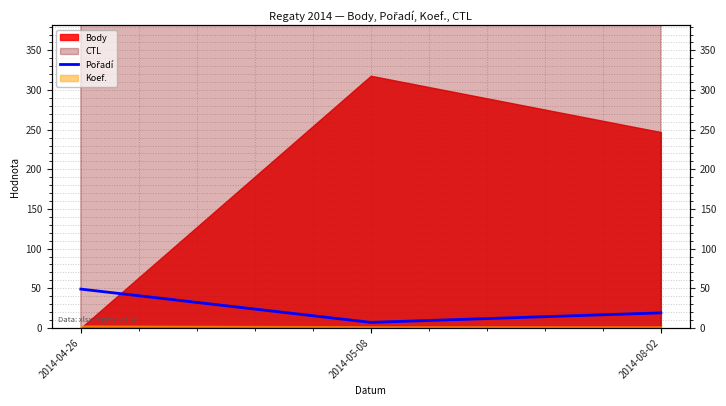

What is the difference between the maximum and minimum values?

42